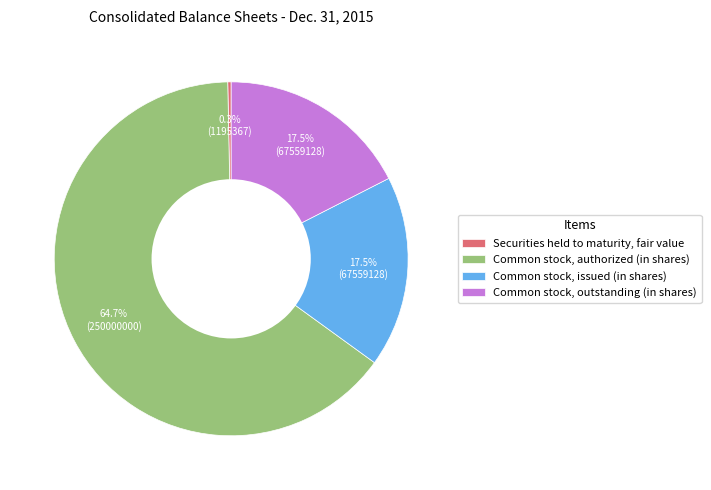

Which category has the biggest portion of the pie?

Common stock, authorized (in shares)